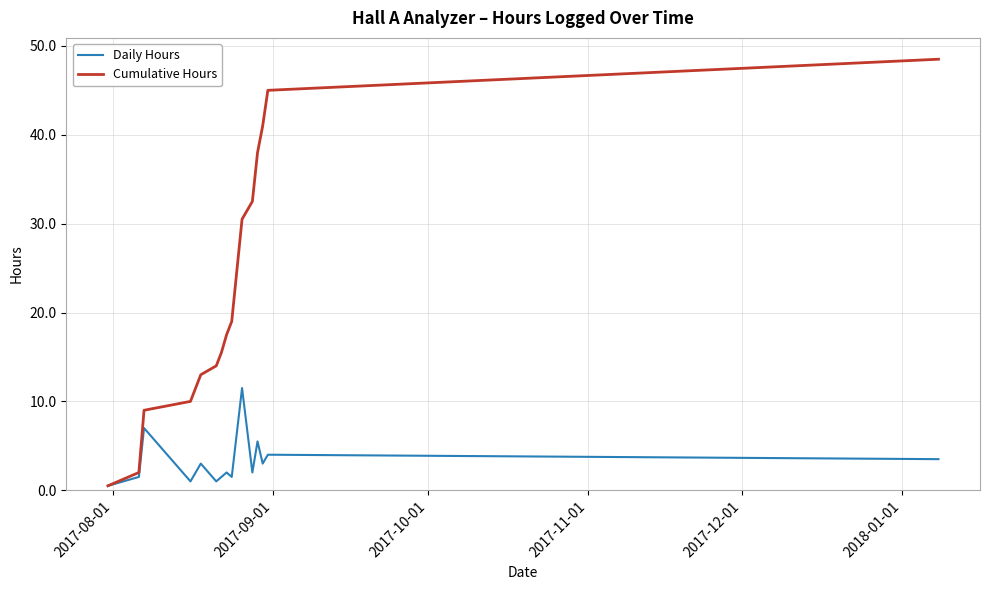

Reading right to left, list all the values displayed in this chart.

Daily Hours: 3.5	4.0	3.0	5.5	2.0	11.5	1.5	2.0	1.5	1.0	3.0	1.0	7.0	1.5	0.5
Cumulative Hours: 48.5	45.0	41.0	38.0	32.5	30.5	19.0	17.5	15.5	14.0	13.0	10.0	9.0	2.0	0.5